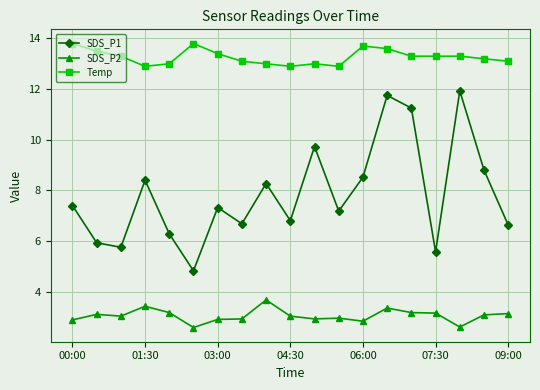

True or false: Temp and SDS_P2 intersect in this chart.

False